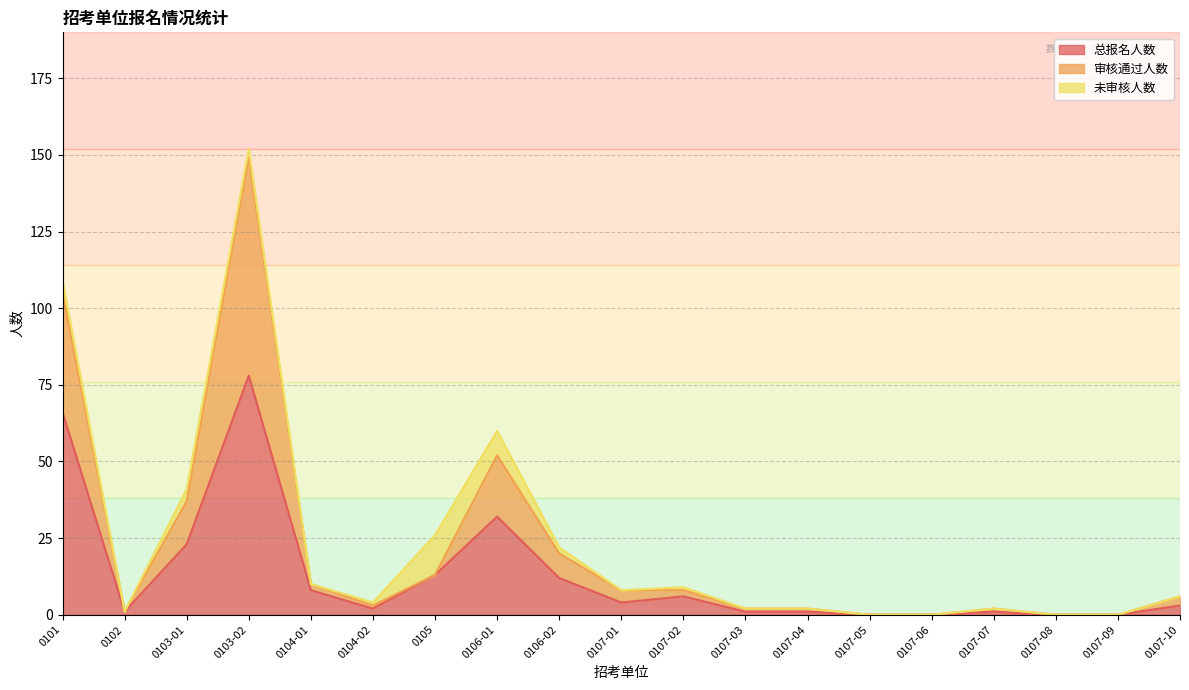

List the labels in order of 审核通过人数 value, largest first.

0103-02, 0101, 0106-01, 0103-01, 0106-02, 0105, 0104-01, 0107-01, 0107-02, 0107-10, 0104-02, 0107-03, 0107-04, 0107-07, 0102, 0107-05, 0107-06, 0107-08, 0107-09